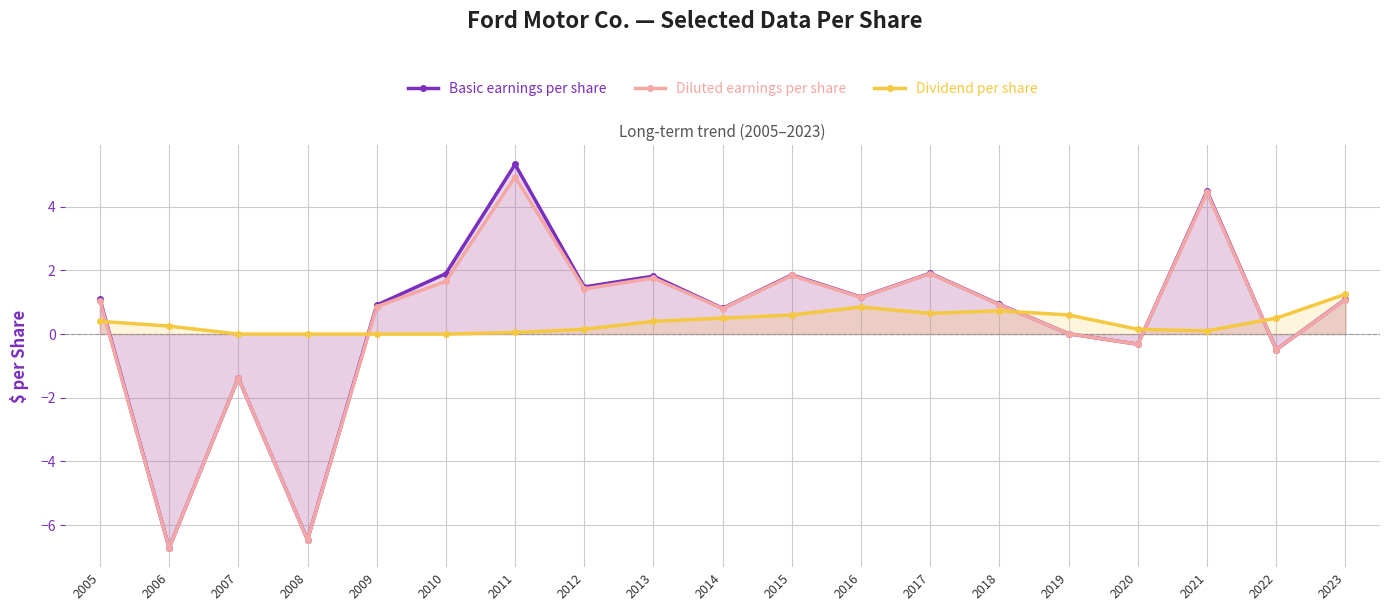

At which category does Basic earnings per share reach its first local peak?

2007